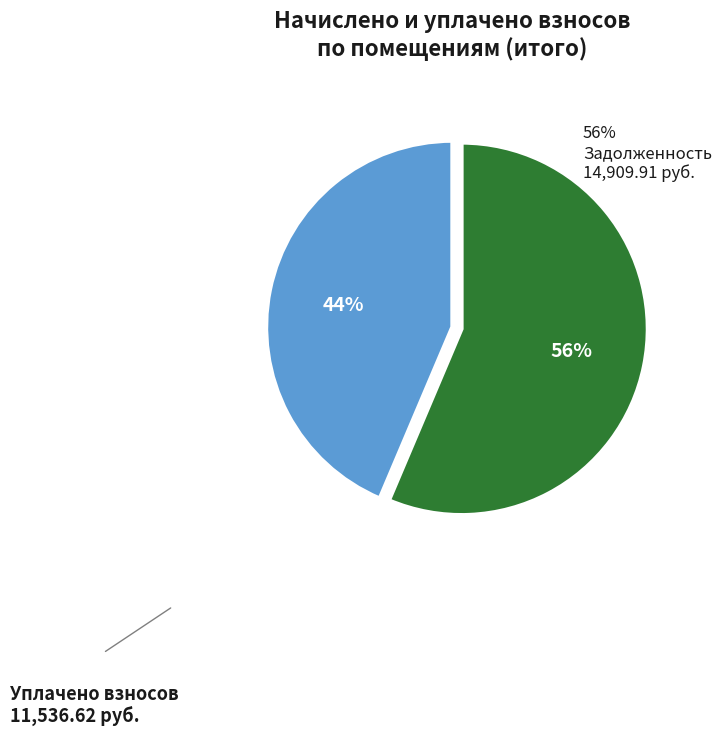

Is there any slice that represents more than half of the pie?

Yes